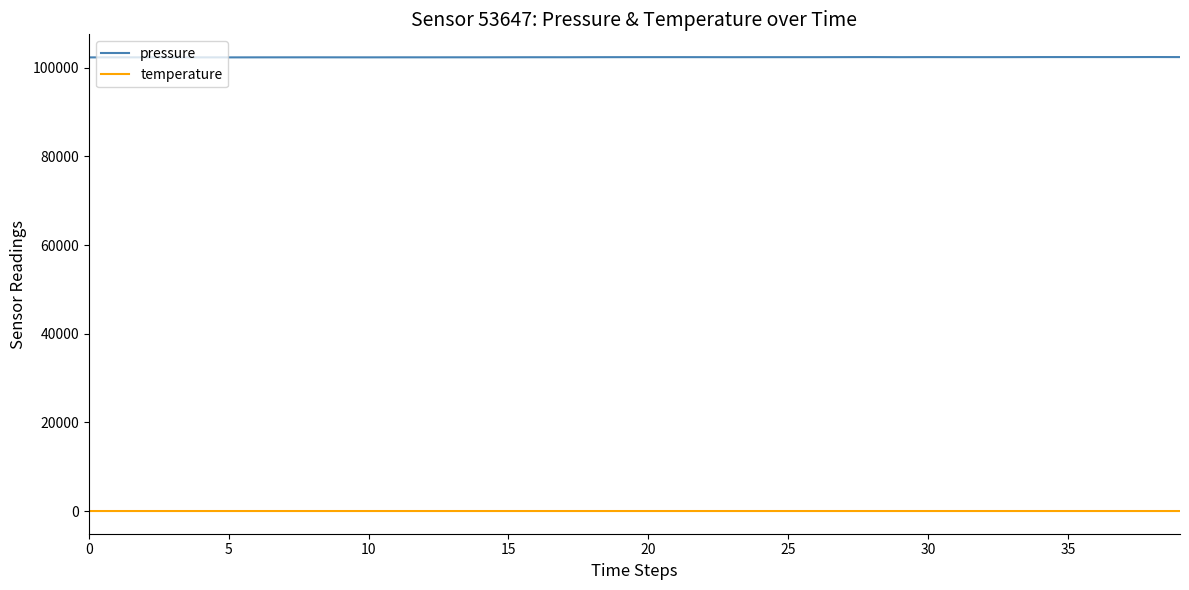

What is the difference between the maximum and second lowest values in the pressure series?

80.1